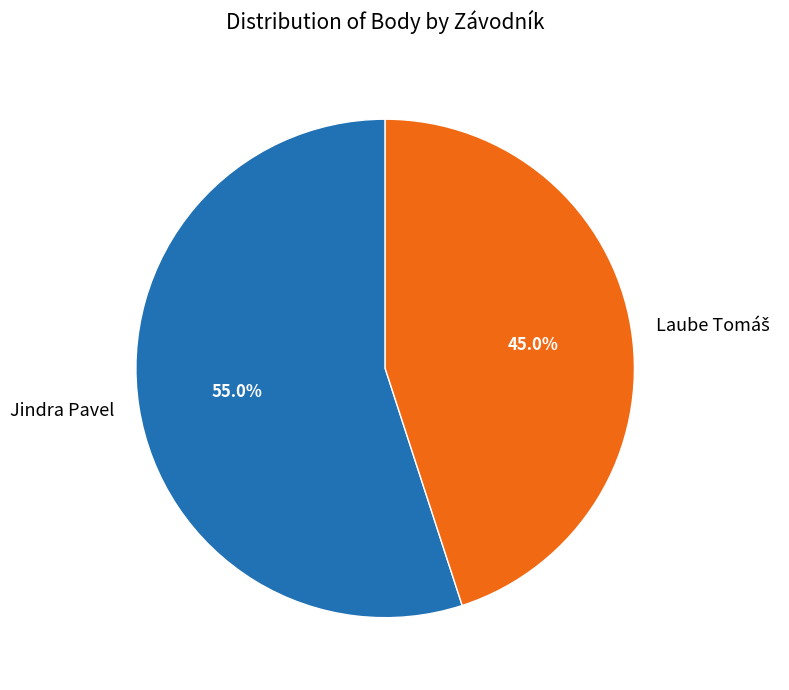

What is the largest slice in the pie chart?

Jindra Pavel